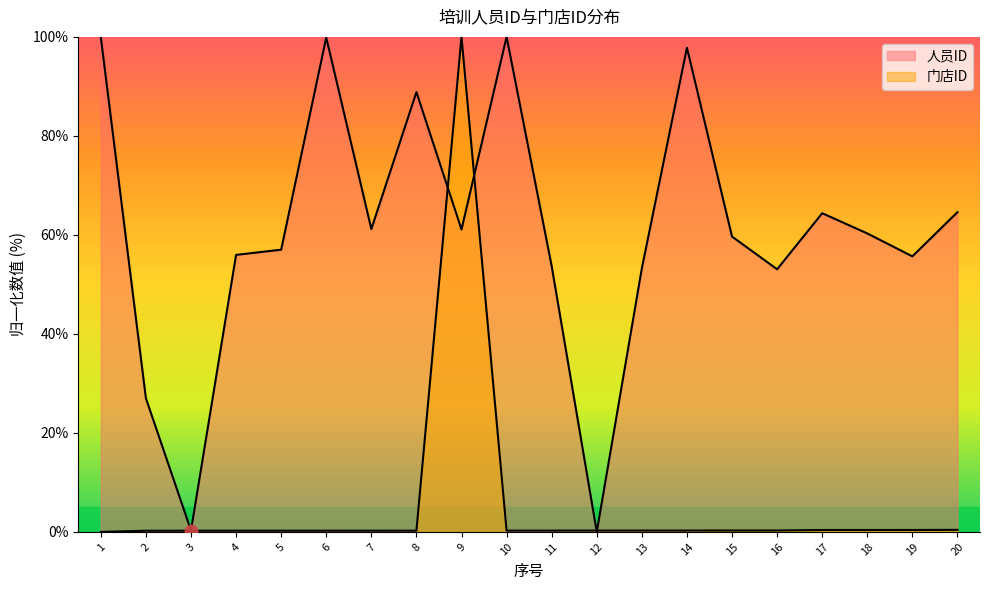

Which series has the largest total across all categories?

人员ID